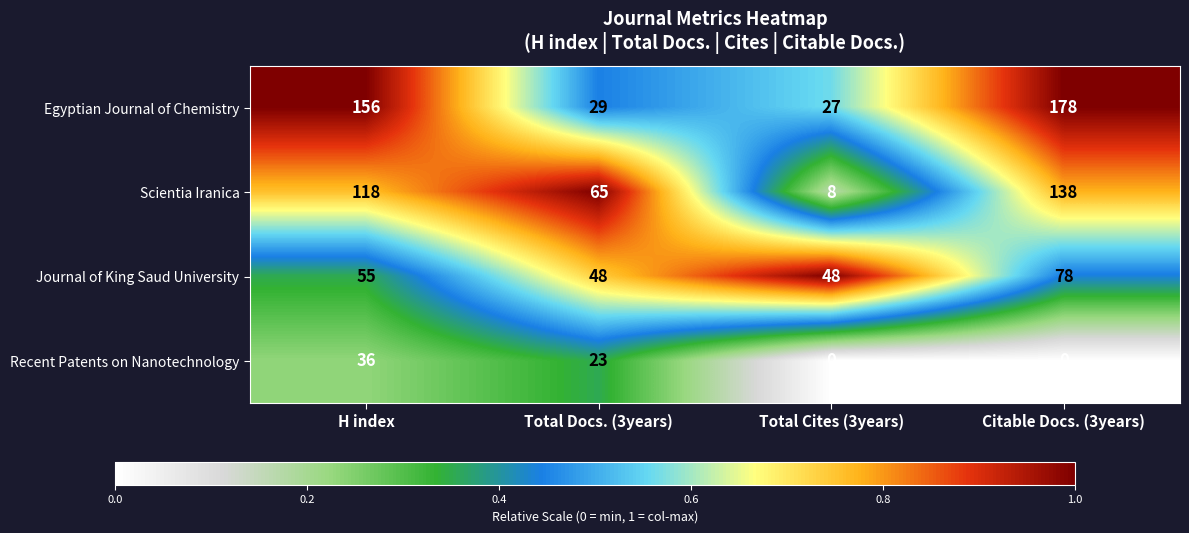

What is the difference between the Recent Patents on Nanotechnology values at H index and Total Docs. (3years)?

13